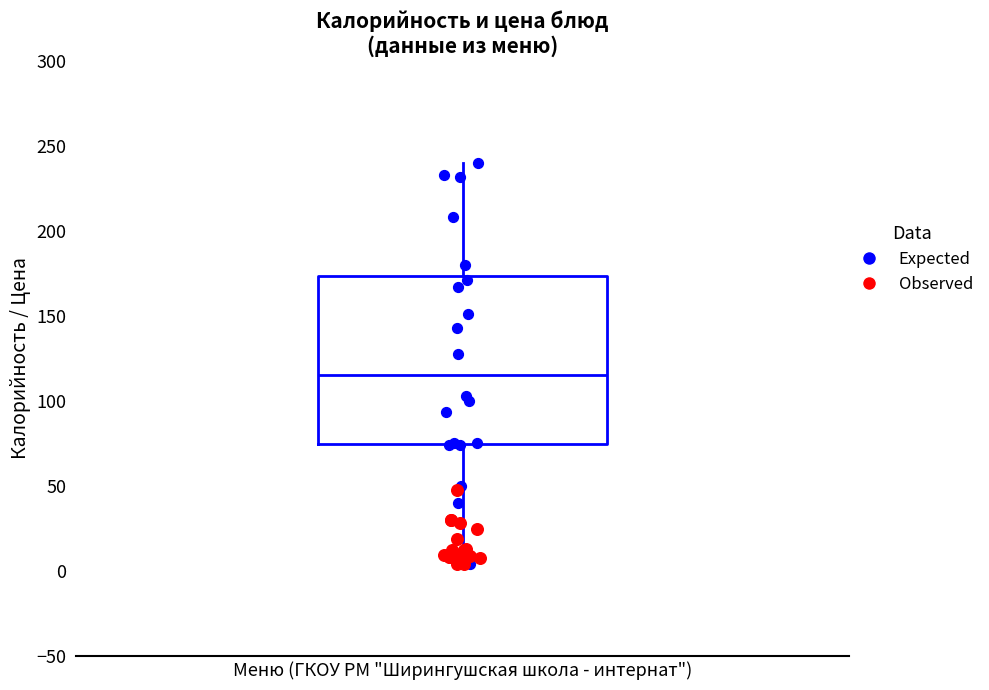

Where does the median line of the box sit on the y-axis? The values are not printed on the chart, so give them approximately, as read against the axis.

115